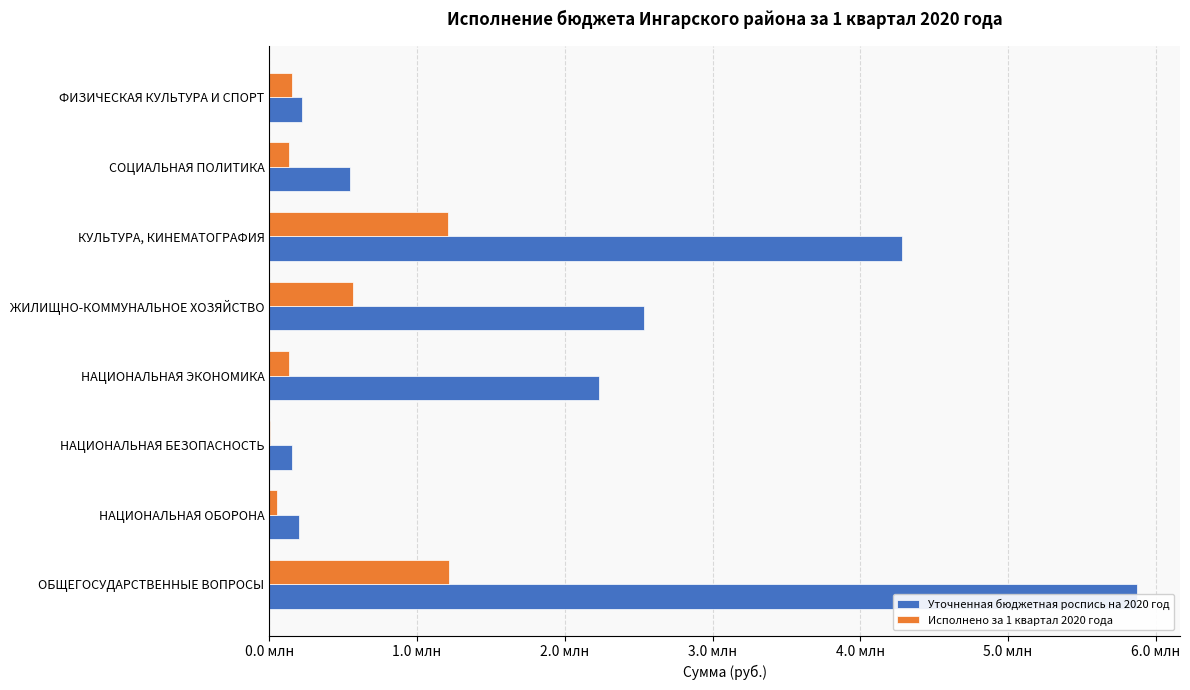

Count the number of categories in the chart.

8